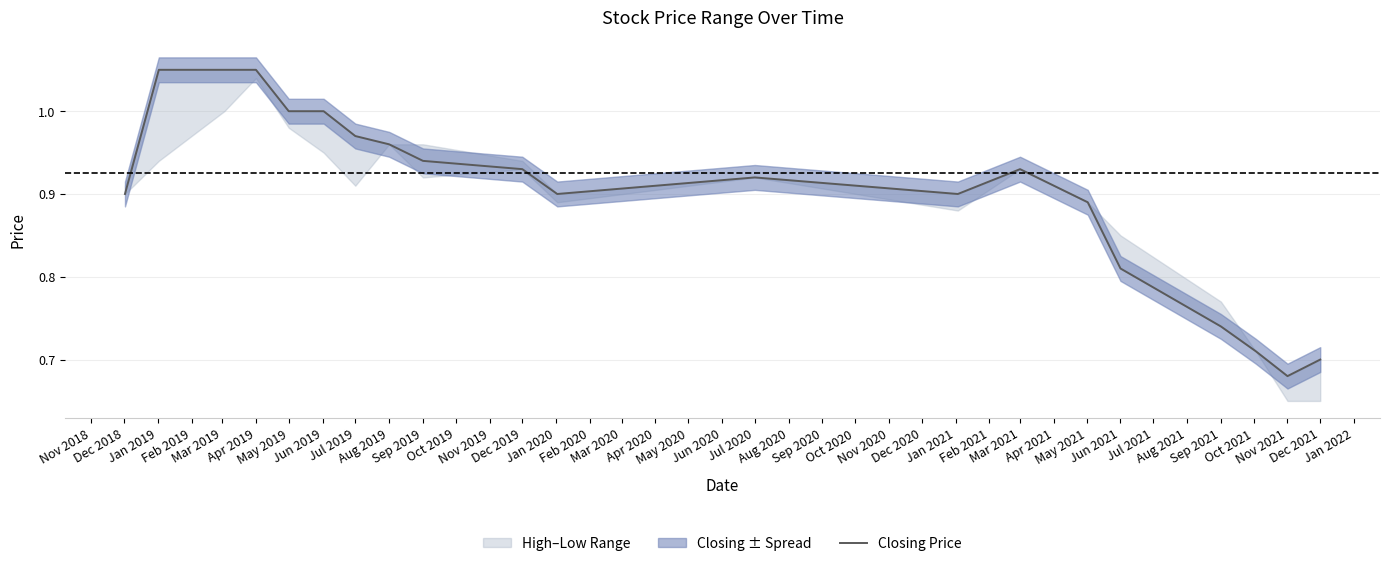

How many points are higher than both their immediate neighbors (excluding endpoints)?

2